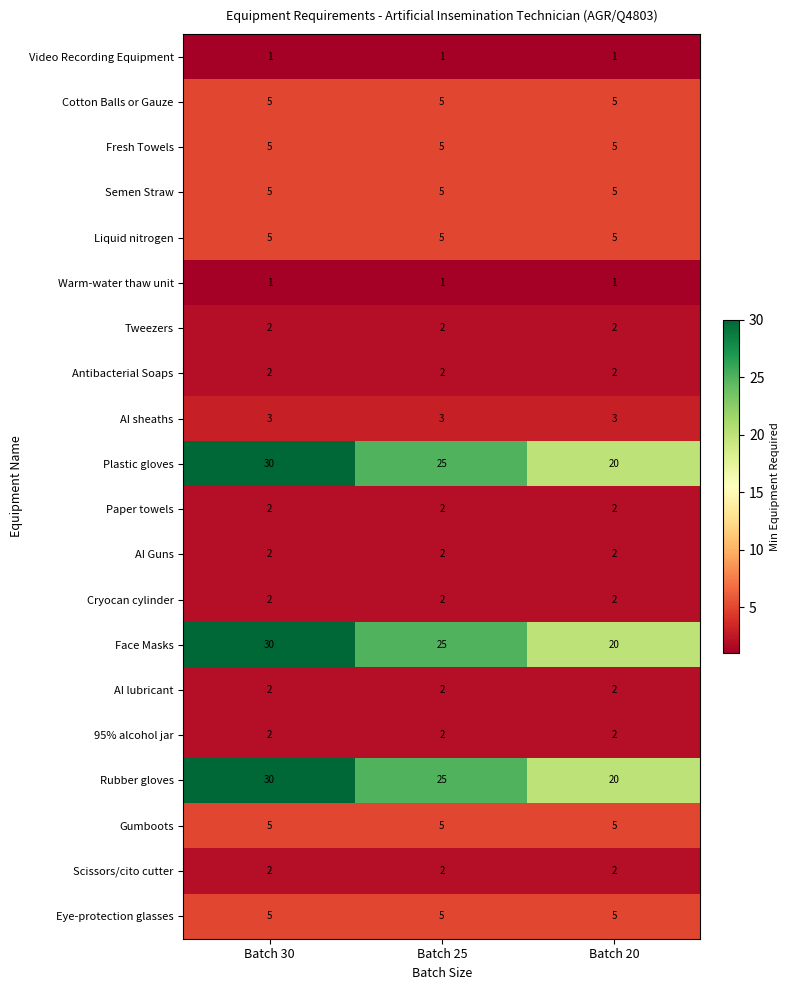

At which category is the sum across all series the highest?

Batch 30